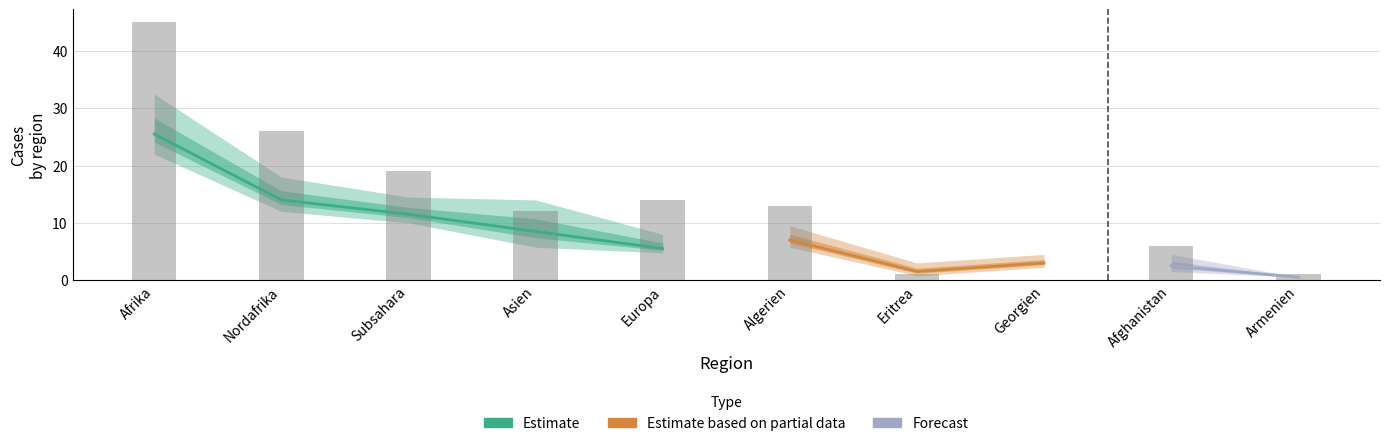

Rank the categories by Zusti Out value from highest to lowest.

Afrika, Nordafrika, Subsahara, Europa, Algerien, Asien, Afghanistan, Eritrea, Armenien, Georgien